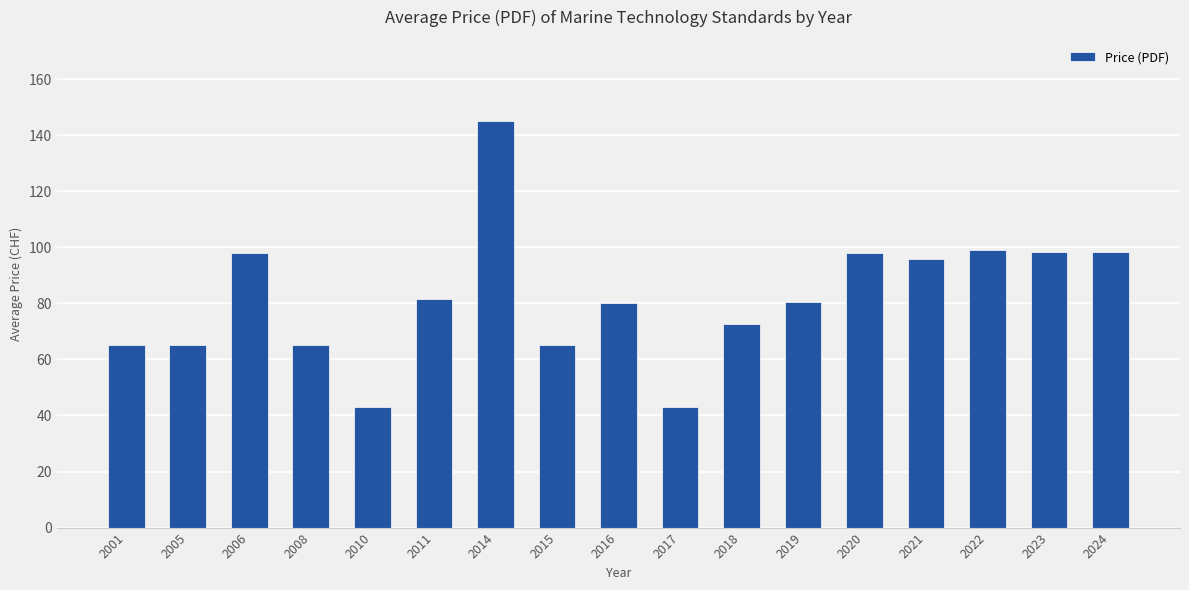

The chart shows a value of 113.1 at 2005. True or false?

False